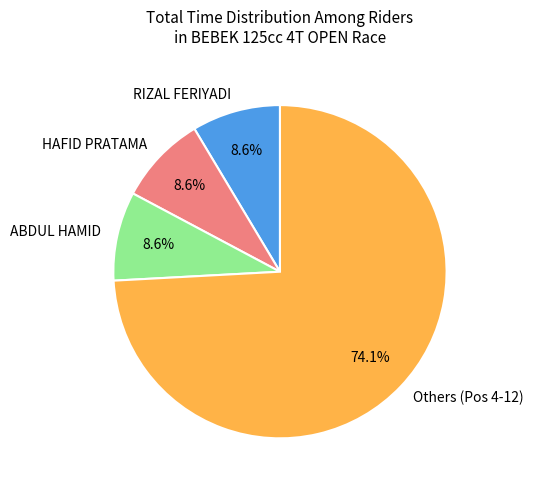

What portion of the pie excludes ABDUL HAMID?

91.4%